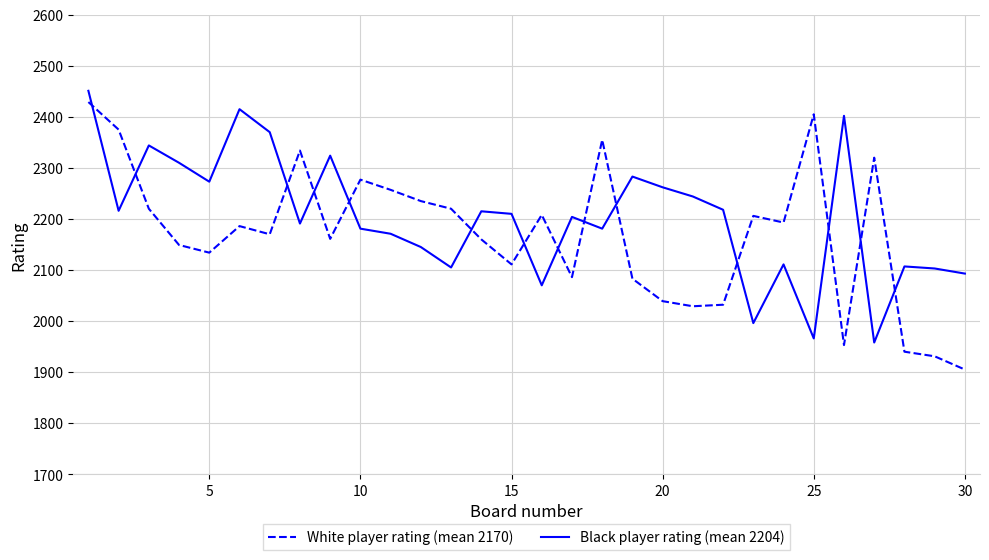

After their last crossing, which series has the higher values: Black player rating (mean 2204) or White player rating (mean 2170)?

Black player rating (mean 2204)